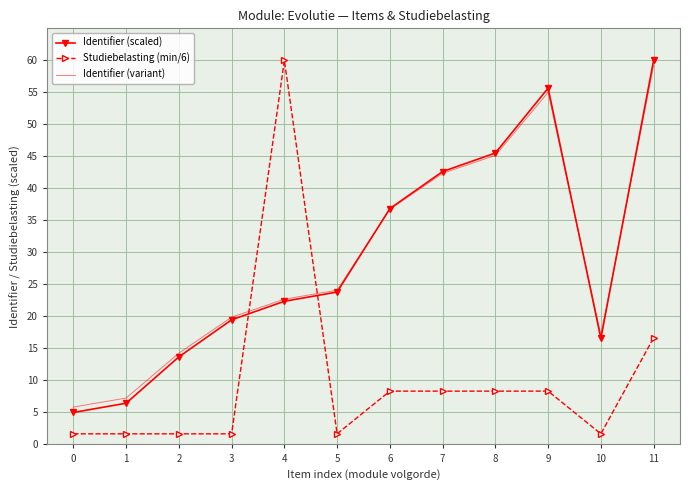

At which category is the sum across all series the highest?

11